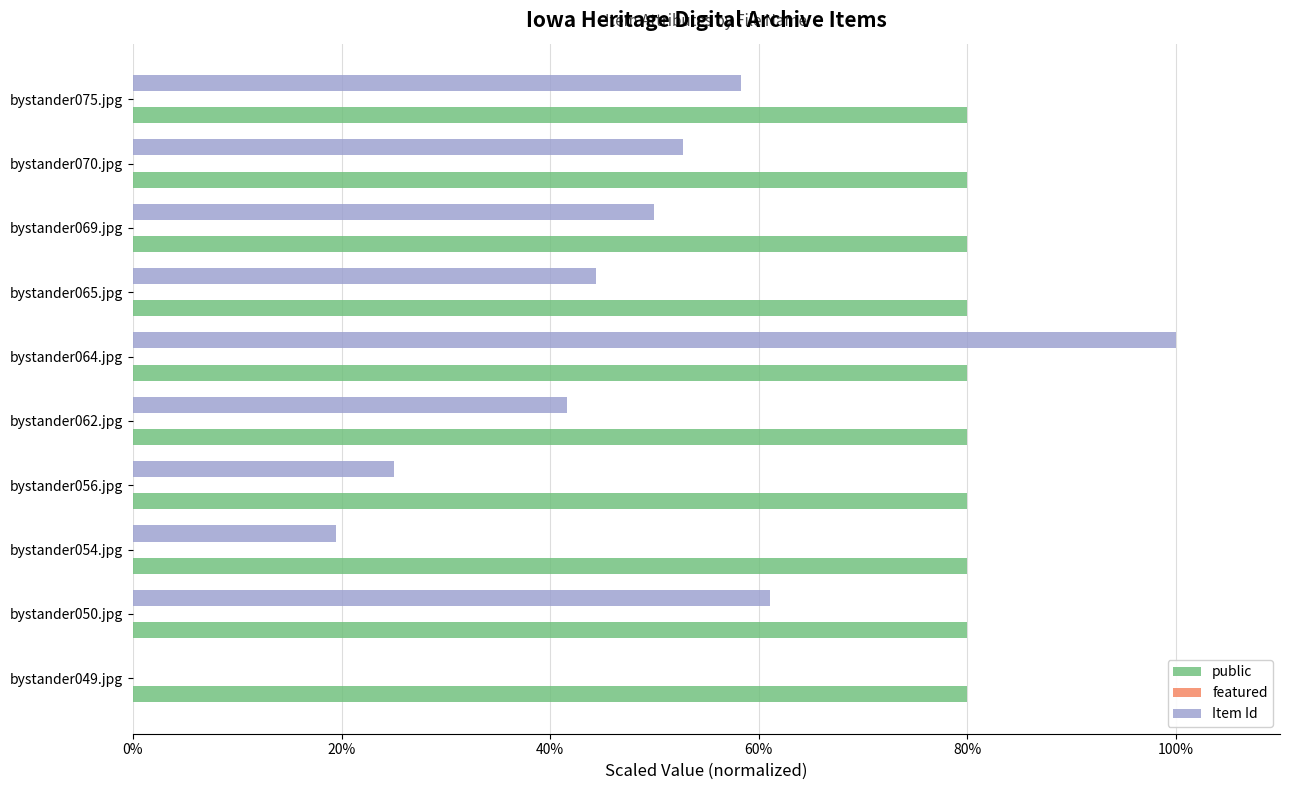

At which category is the sum across all series the highest?

bystander064.jpg